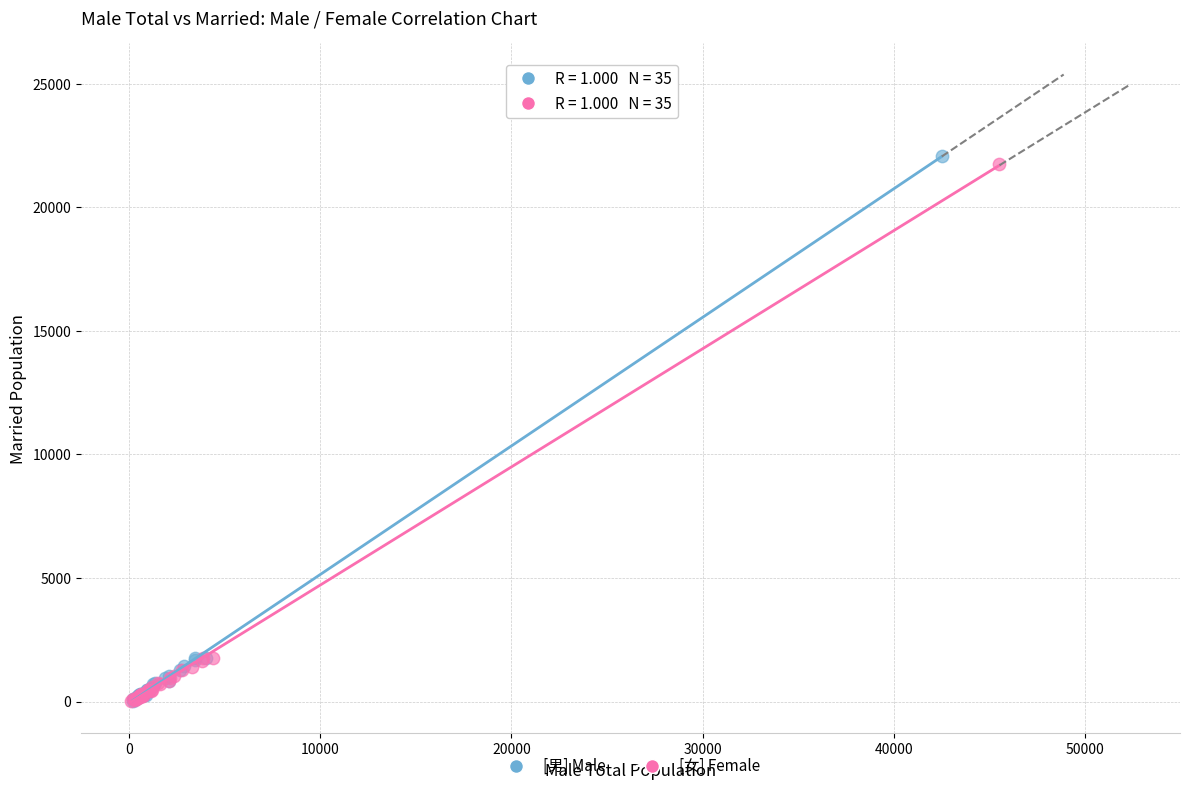

Which series has the largest Y range (max minus min)?

[男] Male